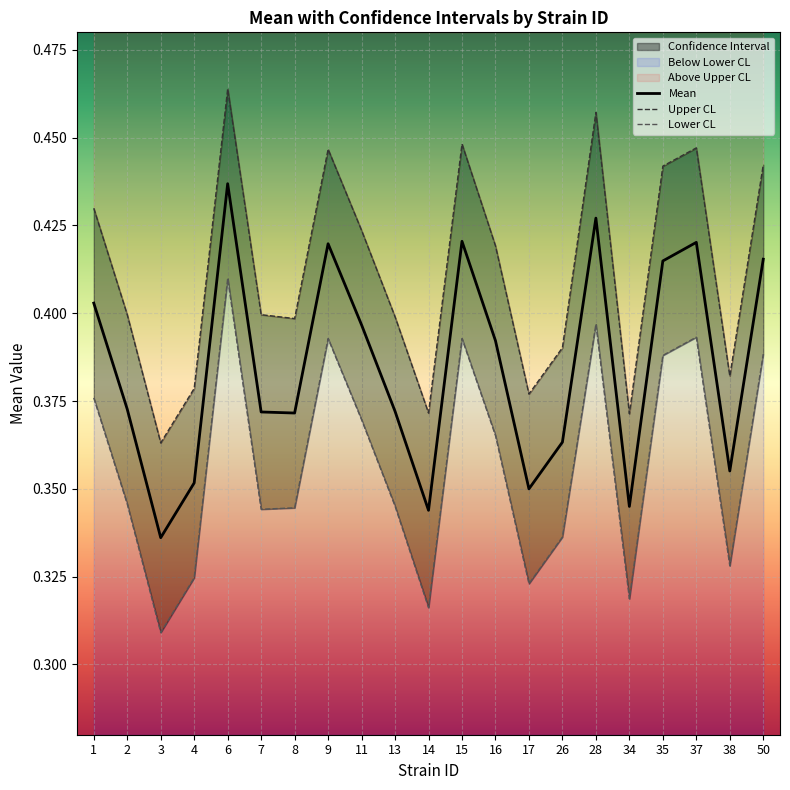

What is the sum of all uppercl values?

8.7